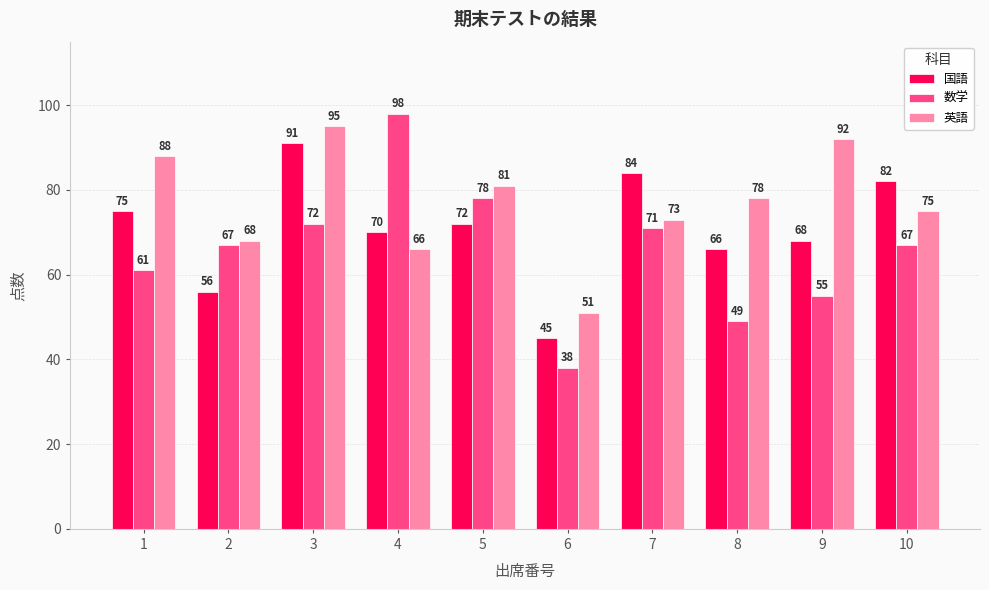

What is the value of the 国語 bar at the 10th from the left?

82